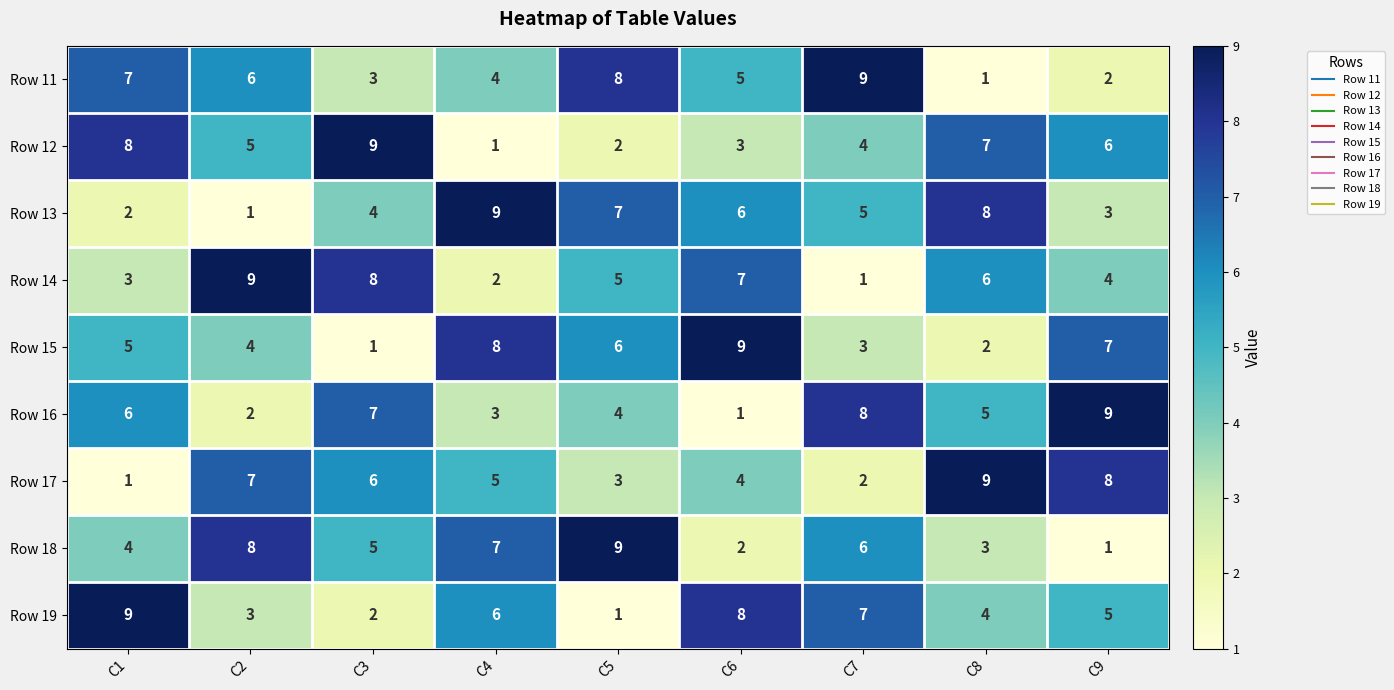

What is the total value across all series at C7?

45